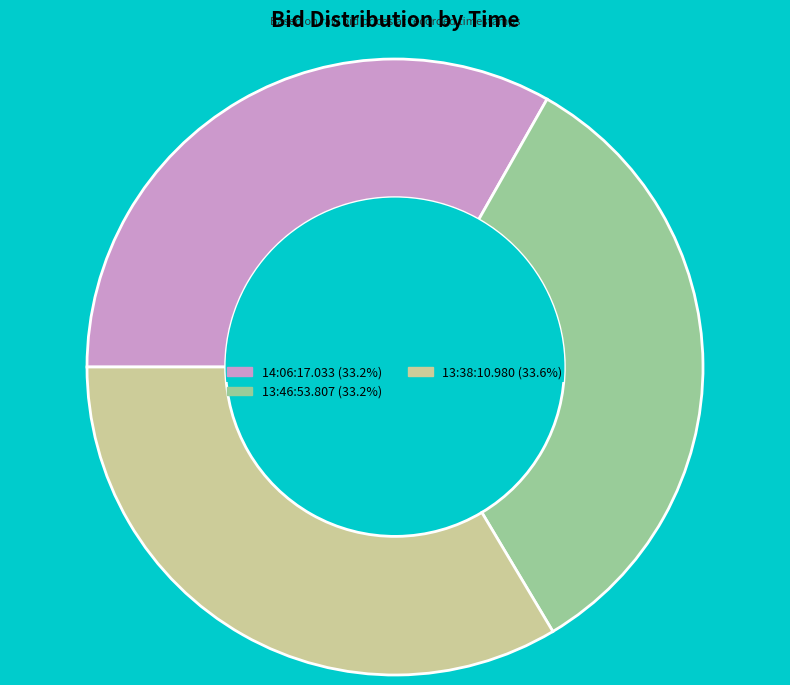

Is 13:38:10.980 (33.6%) the majority of the pie?

No